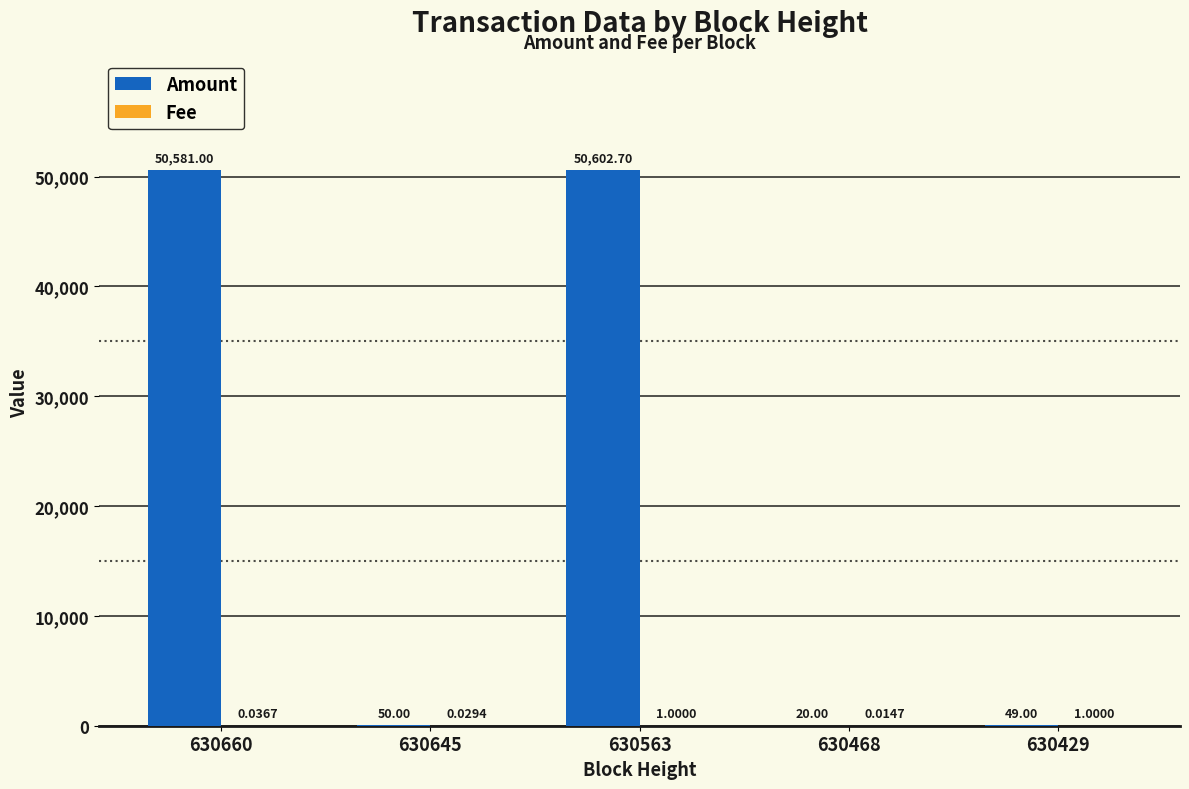

What is the total value across all series at 630660?

50581.0